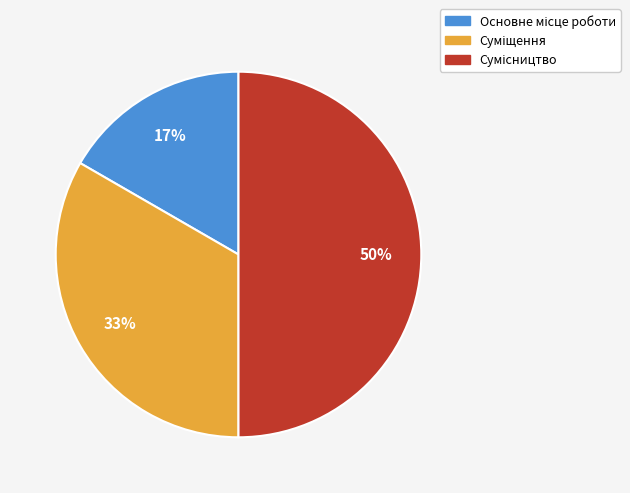

How many segments does this pie chart have?

3